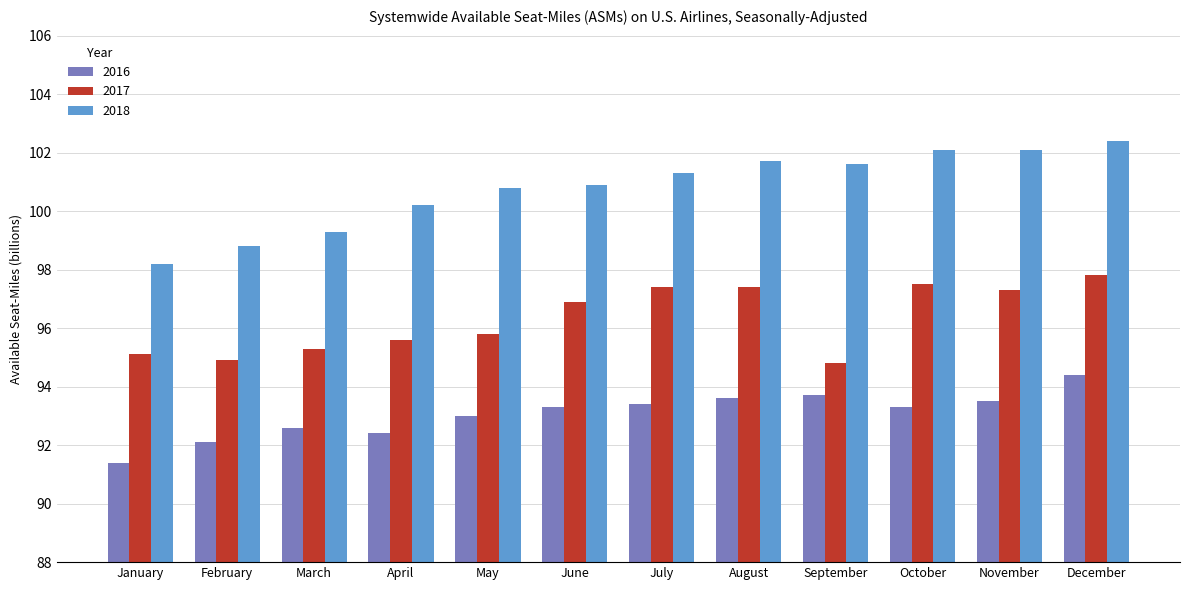

Which series has the largest range (max minus min)?

2018